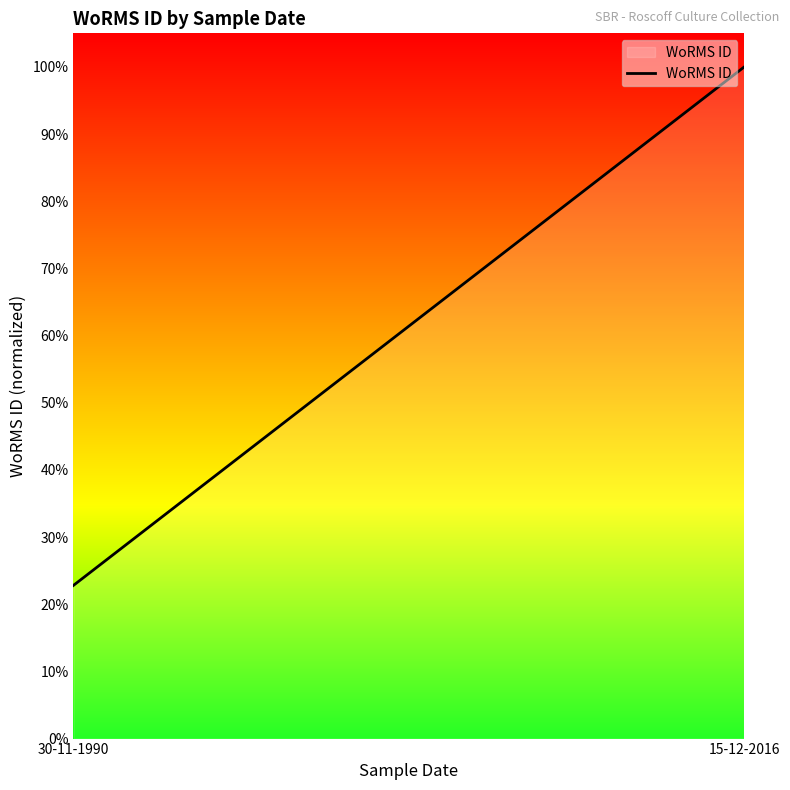

Is it true that the value at 15-12-2016 is 1.8?

False